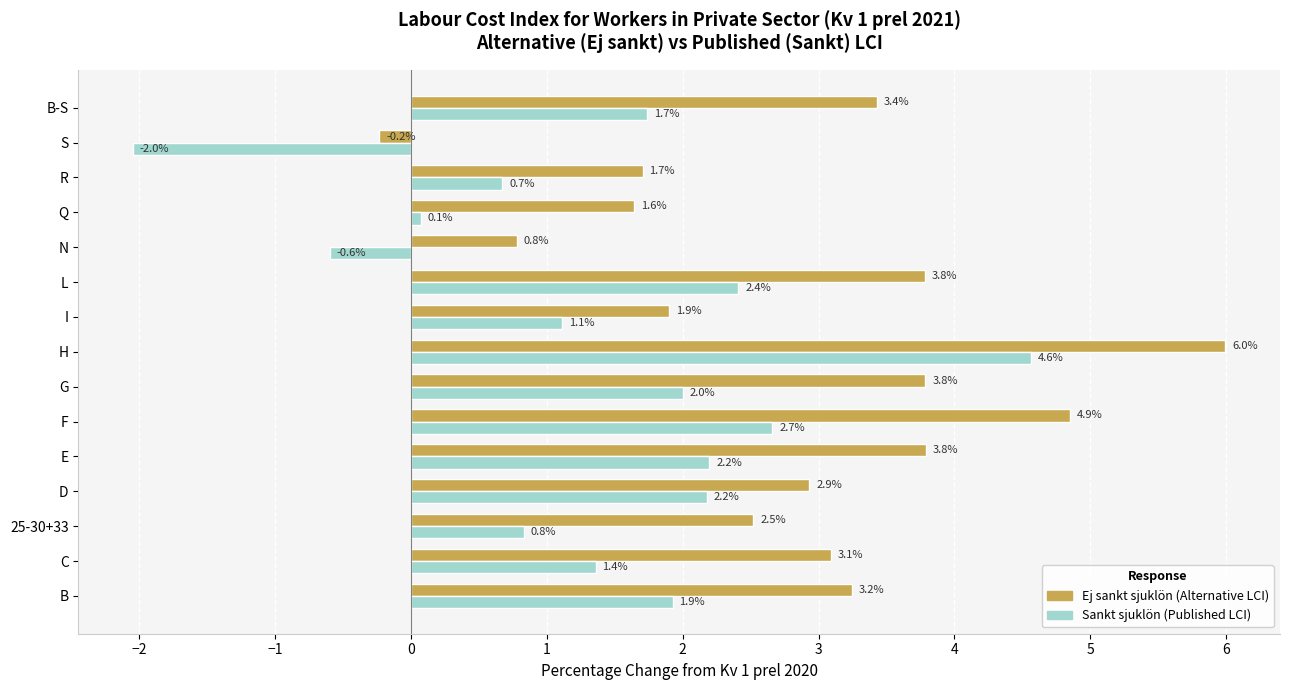

What is the difference between the highest and lowest values at C?

1.7